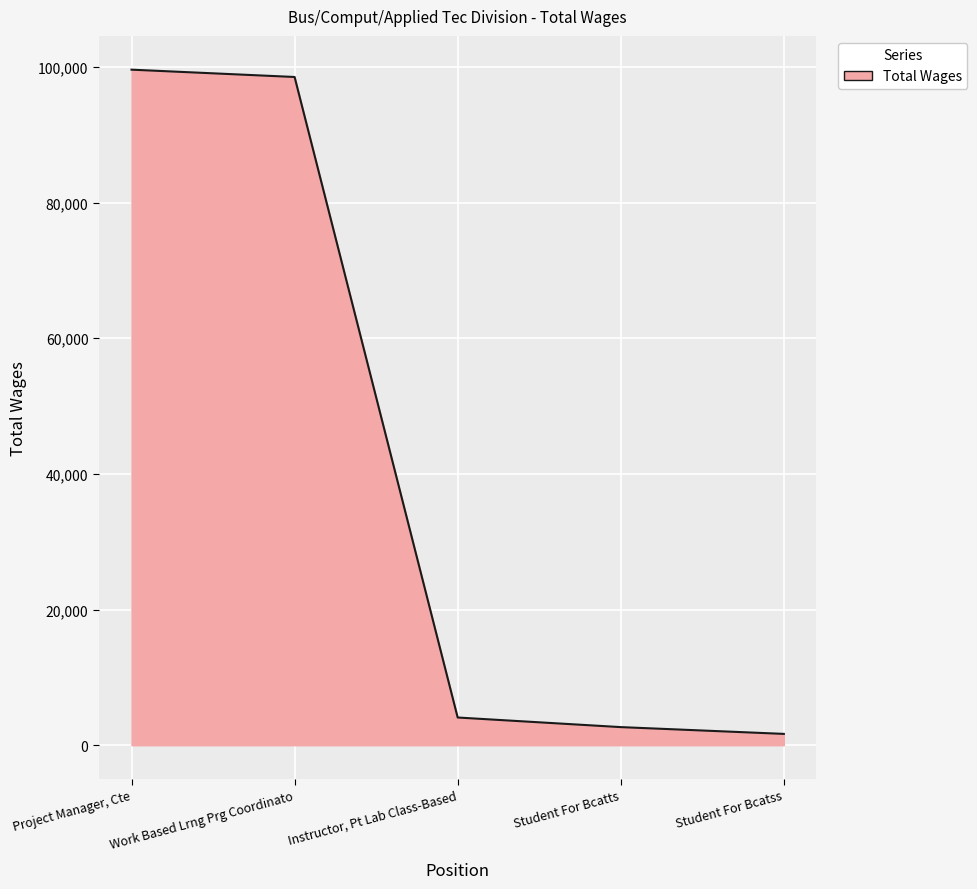

What is the sum of the values at Instructor, Pt Lab Class-Based and Project Manager, Cte?

103683